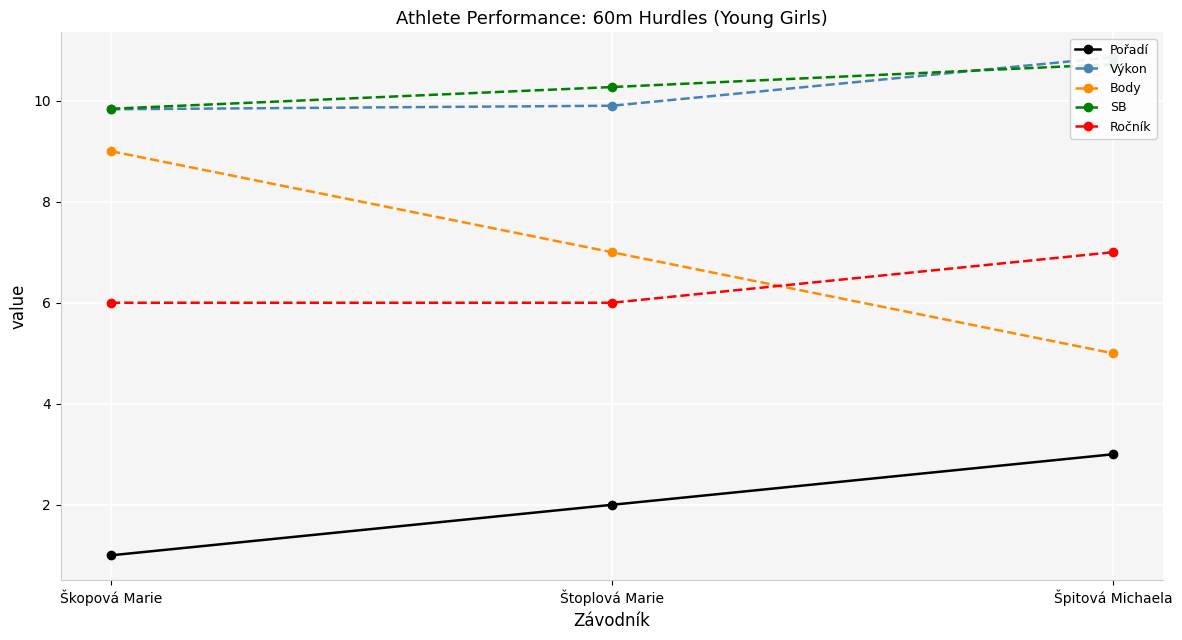

At which category is the sum across all series the highest?

Špitová Michaela